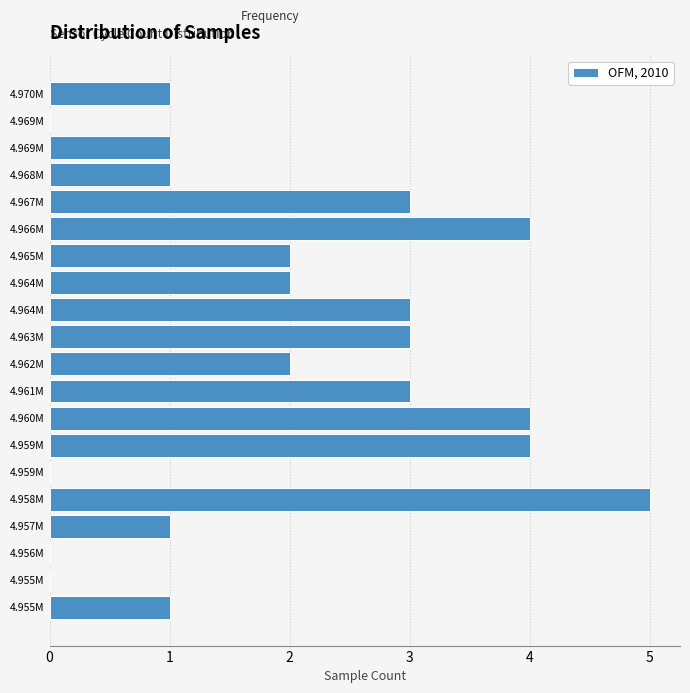

How many data points does each series have?

20